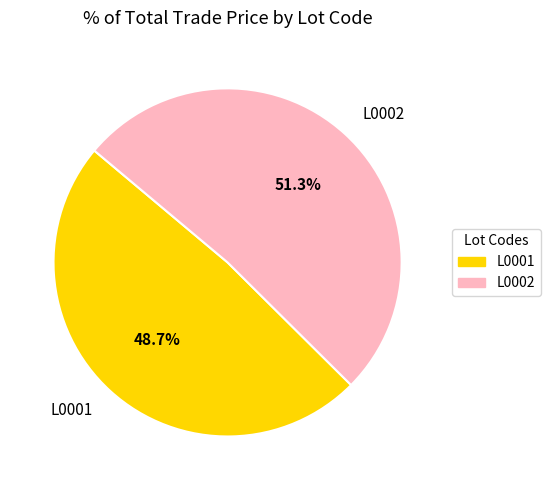

How many slices are in this pie chart?

2